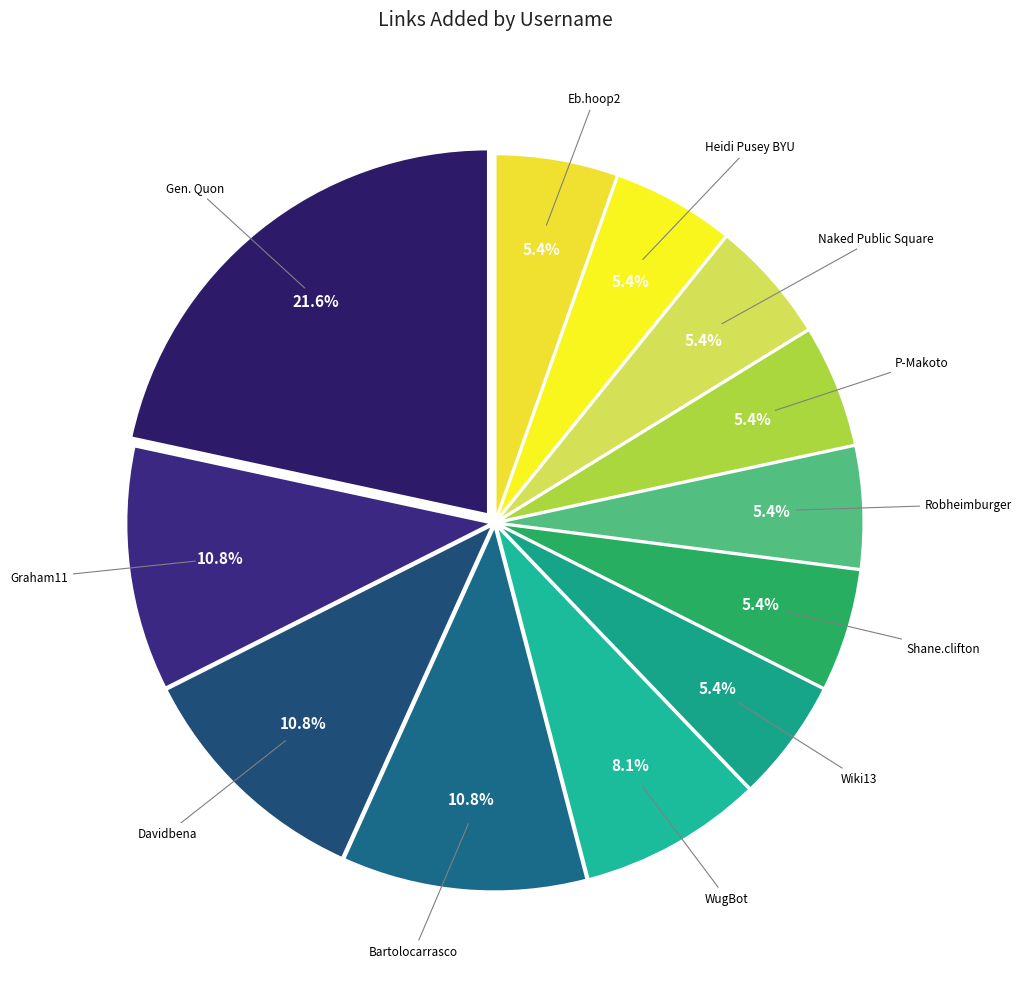

How many segments does this pie chart have?

12